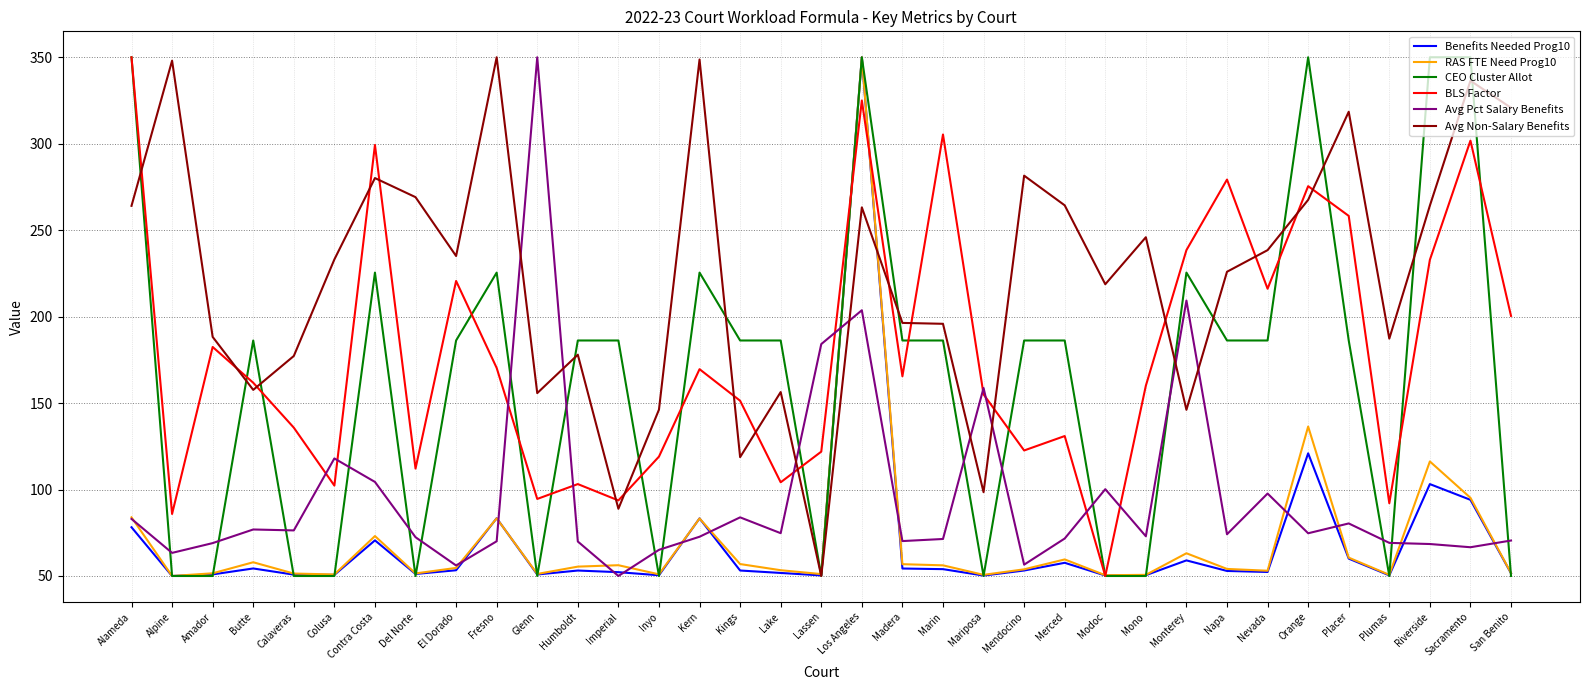

Count the number of categories in the chart.

35